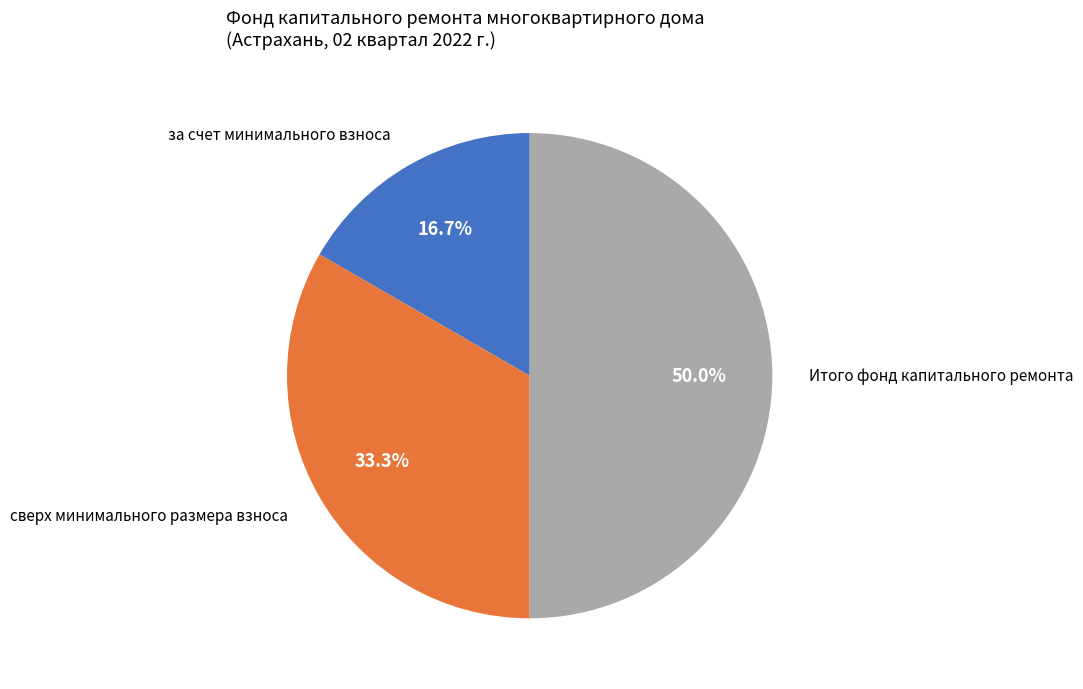

To the nearest percent, what is the average slice percentage?

33%